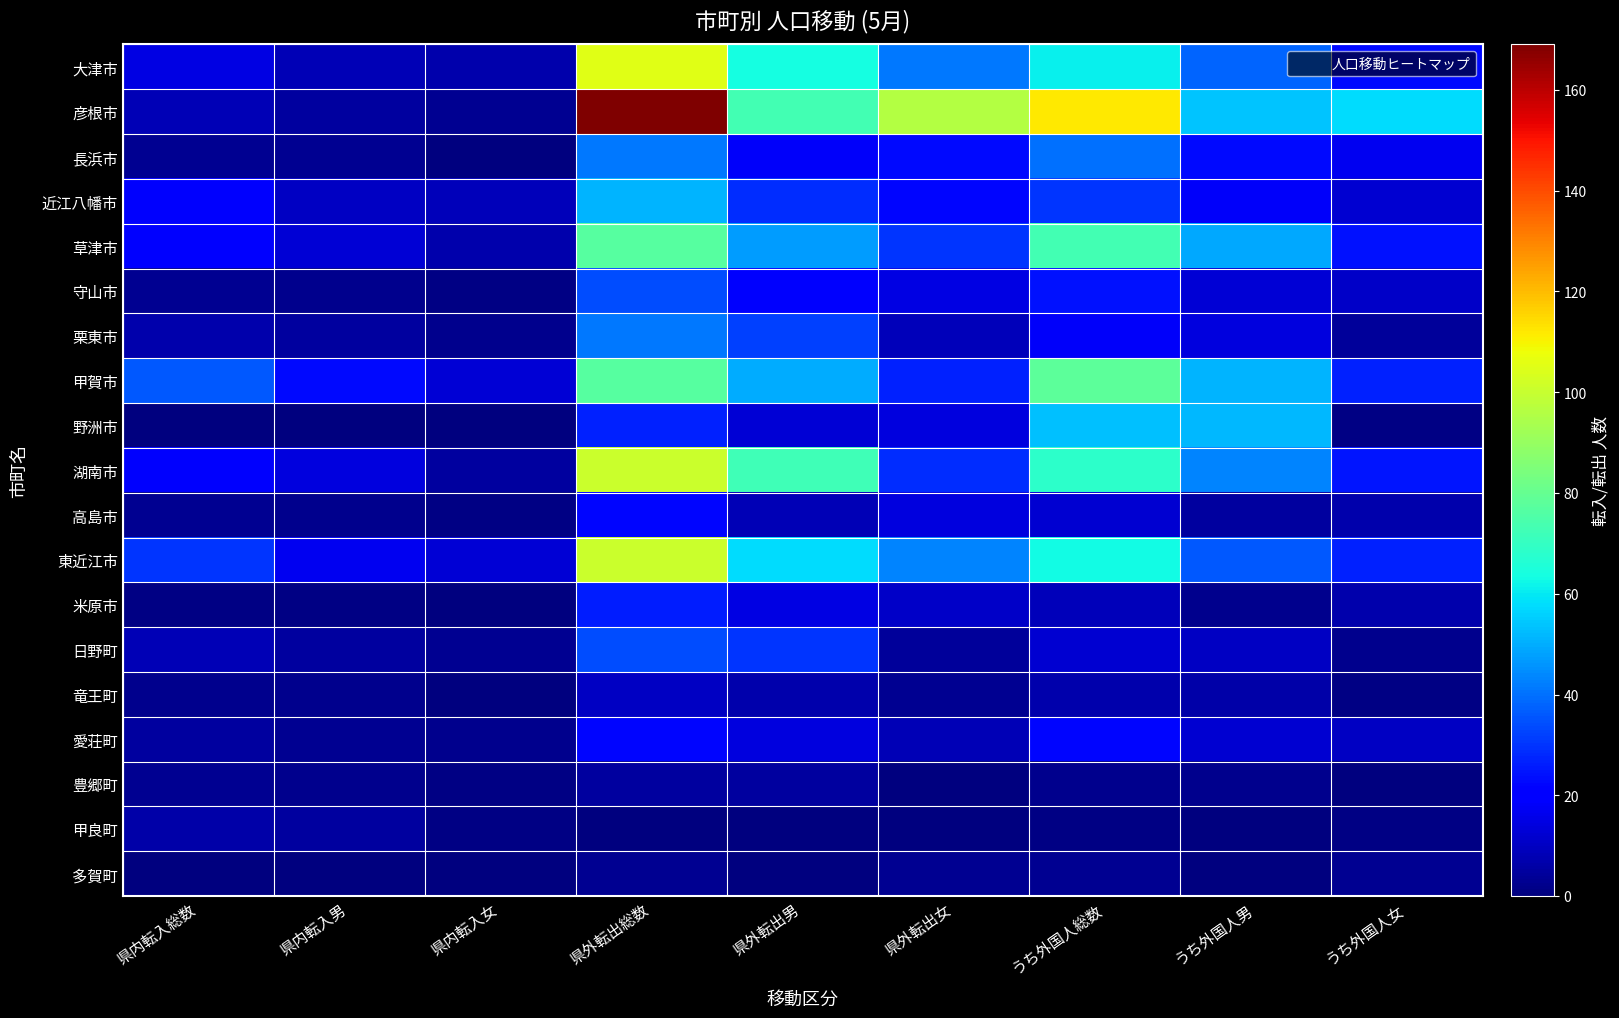

Reading right to left, what are all the values shown in this chart?

大津市: うち外国人女=23	うち外国人男=38	うち外国人総数=61	県外転出女=41	県外転出男=64	県外転出総数=105	県内転入女=7	県内転入男=8	県内転入総数=15
彦根市: うち外国人女=58	うち外国人男=54	うち外国人総数=112	県外転出女=96	県外転出男=73	県外転出総数=169	県内転入女=3	県内転入男=5	県内転入総数=8
長浜市: うち外国人女=17	うち外国人男=23	うち外国人総数=40	県外転出女=23	県外転出男=18	県外転出総数=41	県内転入女=0	県内転入男=3	県内転入総数=3
近江八幡市: うち外国人女=12	うち外国人男=18	うち外国人総数=30	県外転出女=22	県外転出男=29	県外転出総数=51	県内転入女=9	県内転入男=10	県内転入総数=19
草津市: うち外国人女=24	うち外国人男=49	うち外国人総数=73	県外転出女=30	県外転出男=47	県外転出総数=77	県内転入女=7	県内転入男=13	県内転入総数=20
守山市: うち外国人女=11	うち外国人男=13	うち外国人総数=24	県外転出女=15	県外転出男=19	県外転出総数=34	県内転入女=1	県内転入男=2	県内転入総数=3
栗東市: うち外国人女=4	うち外国人男=14	うち外国人総数=18	県外転出女=9	県外転出男=32	県外転出総数=41	県内転入女=2	県内転入男=5	県内転入総数=7
甲賀市: うち外国人女=27	うち外国人男=51	うち外国人総数=78	県外転出女=27	県外転出男=50	県外転出総数=77	県内転入女=13	県内転入男=23	県内転入総数=36
野洲市: うち外国人女=1	うち外国人男=52	うち外国人総数=53	県外転出女=14	県外転出男=13	県外転出総数=27	県内転入女=0	県内転入男=0	県内転入総数=0
湖南市: うち外国人女=25	うち外国人男=43	うち外国人総数=68	県外転出女=29	県外転出男=72	県外転出総数=101	県内転入女=5	県内転入男=14	県内転入総数=19
高島市: うち外国人女=7	うち外国人男=5	うち外国人総数=12	県外転出女=14	県外転出男=8	県外転出総数=22	県内転入女=1	県内転入男=2	県内転入総数=3
東近江市: うち外国人女=27	うち外国人男=36	うち外国人総数=63	県外転出女=43	県外転出男=58	県外転出総数=101	県内転入女=13	県内転入男=17	県内転入総数=30
米原市: うち外国人女=7	うち外国人男=2	うち外国人総数=9	県外転出女=11	県外転出男=15	県外転出総数=26	県内転入女=0	県内転入男=1	県内転入総数=1
日野町: うち外国人女=2	うち外国人男=10	うち外国人総数=12	県外転出女=4	県外転出男=30	県外転出総数=34	県内転入女=3	県内転入男=5	県内転入総数=8
竜王町: うち外国人女=1	うち外国人男=6	うち外国人総数=7	県外転出女=3	県外転出男=7	県外転出総数=10	県内転入女=0	県内転入男=2	県内転入総数=2
愛荘町: うち外国人女=10	うち外国人男=12	うち外国人総数=22	県外転出女=8	県外転出男=14	県外転出総数=22	県内転入女=2	県内転入男=3	県内転入総数=5
豊郷町: うち外国人女=0	うち外国人男=2	うち外国人総数=2	県外転出女=0	県外転出男=5	県外転出総数=5	県内転入女=1	県内転入男=2	県内転入総数=3
甲良町: うち外国人女=1	うち外国人男=0	うち外国人総数=1	県外転出女=0	県外転出男=0	県外転出総数=0	県内転入女=1	県内転入男=5	県内転入総数=6
多賀町: うち外国人女=3	うち外国人男=0	うち外国人総数=3	県外転出女=3	県外転出男=0	県外転出総数=3	県内転入女=0	県内転入男=0	県内転入総数=0